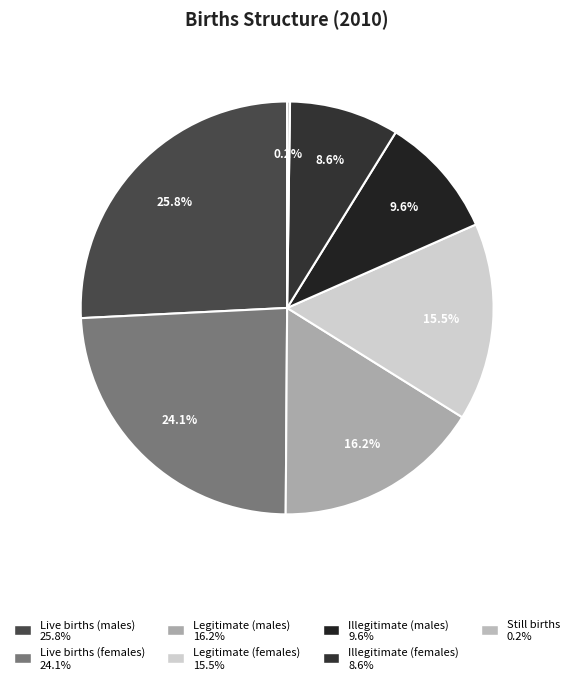

What is the smallest slice in the pie chart?

Still births